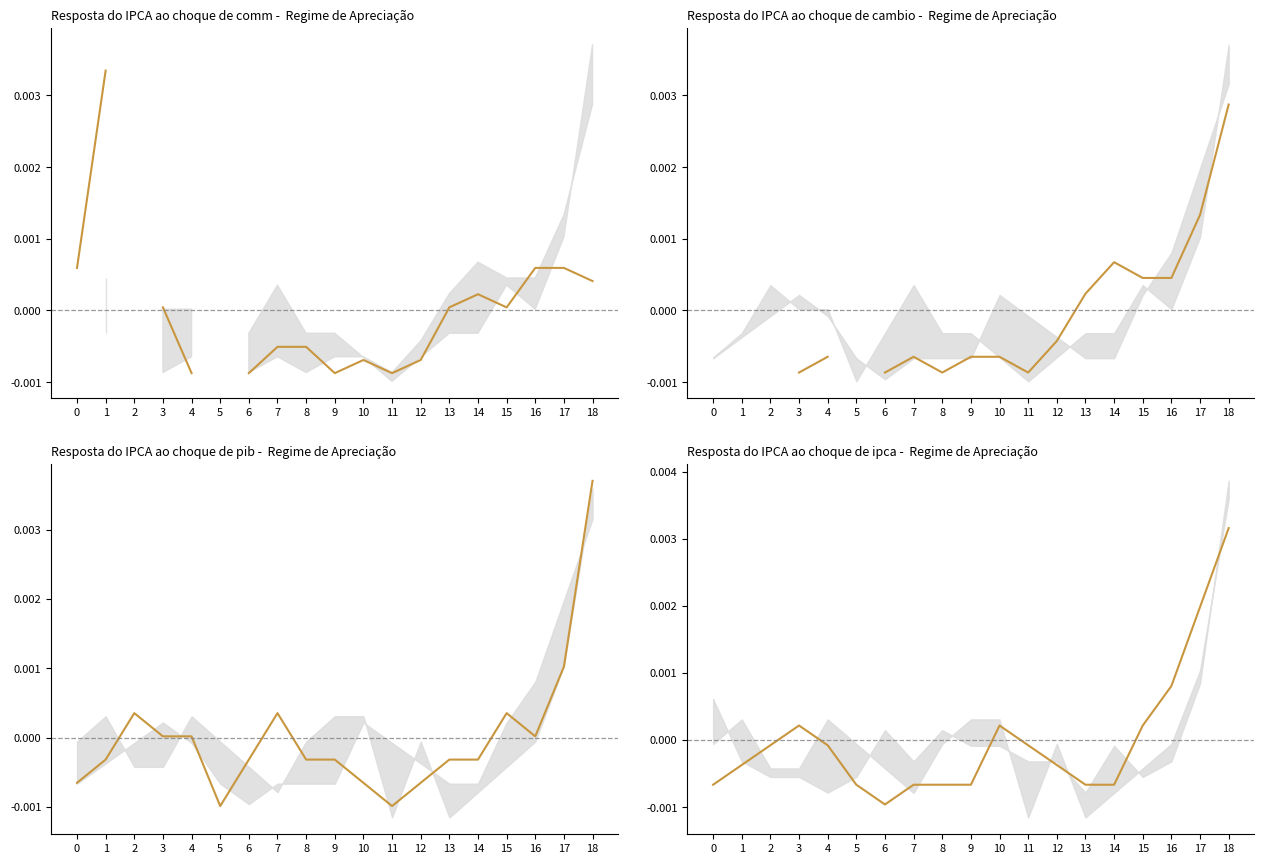

Where does the data first go above 0?

3